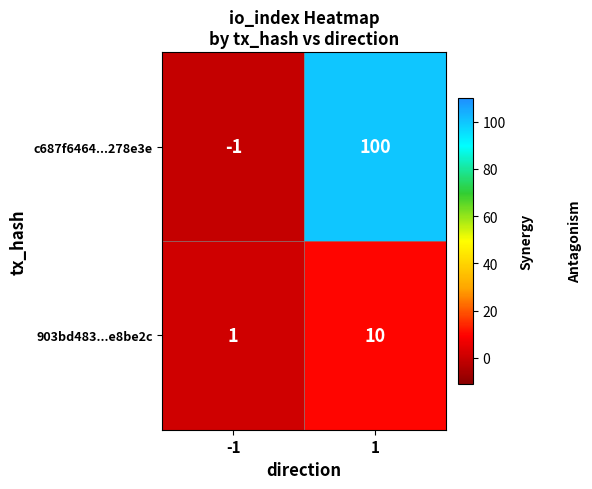

The 903bd483...e8be2c series shows 2 at -1. True or false?

False